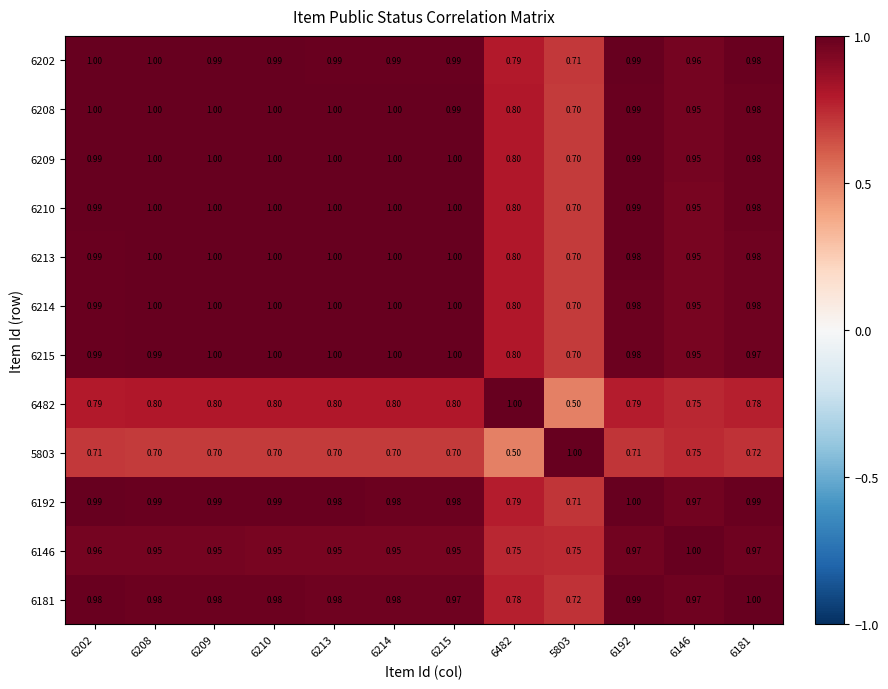

Is the value of 6209 at 6202 greater than the value of 6215 at 6209?

No